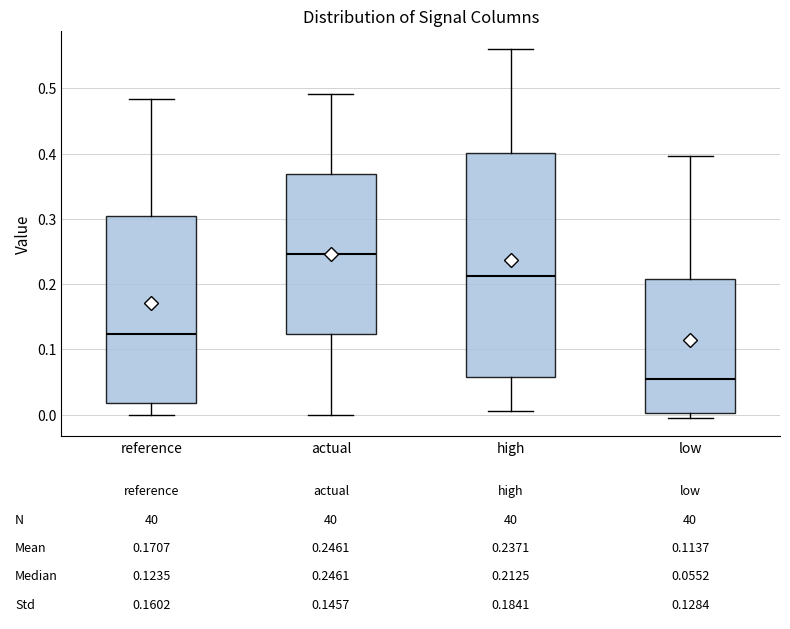

Comparing the boxes themselves (not the whiskers), which one is the tallest?

high